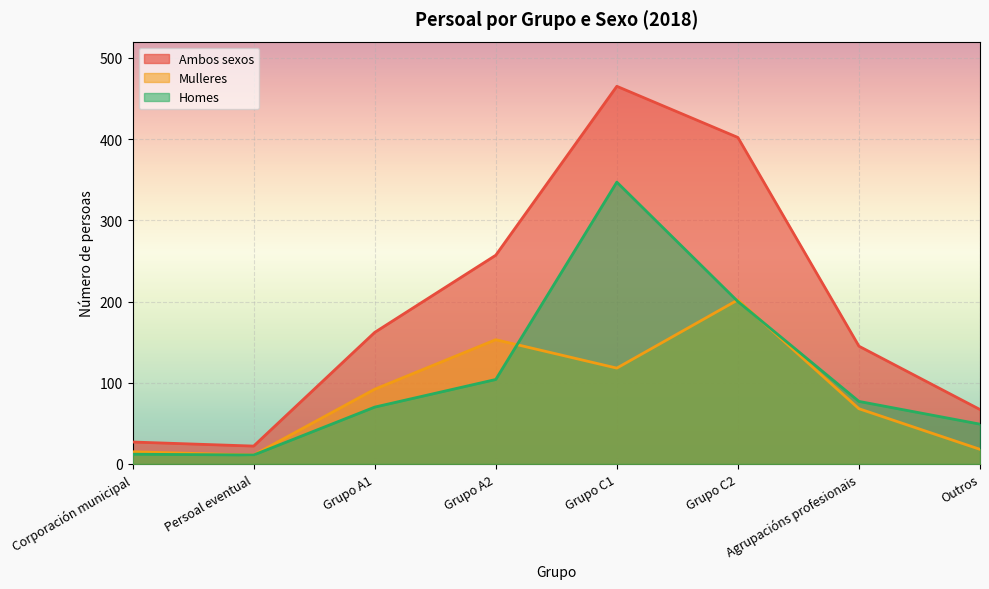

Rank the categories by Mulleres value from highest to lowest.

Grupo C2, Grupo A2, Grupo C1, Grupo A1, Agrupacións profesionais, Outros, Corporación municipal, Persoal eventual